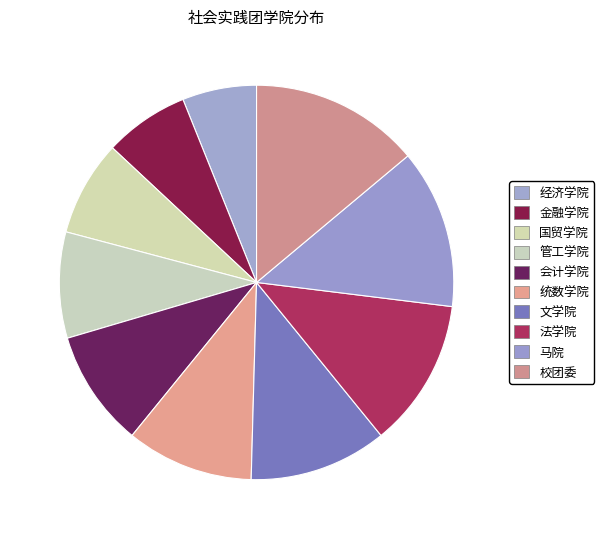

To the nearest percent, what is the combined percentage of 法学院 and 经济学院?

18%